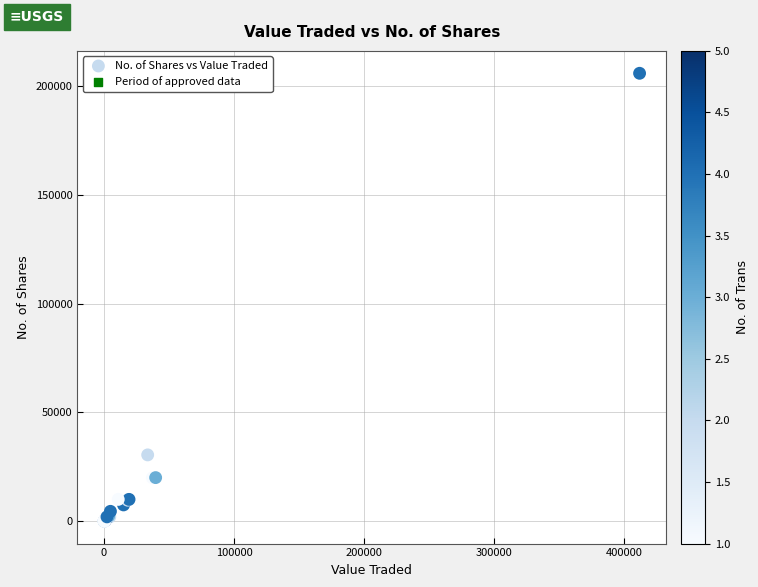

What Y value in the scatter plot is closest to 103005?

30500